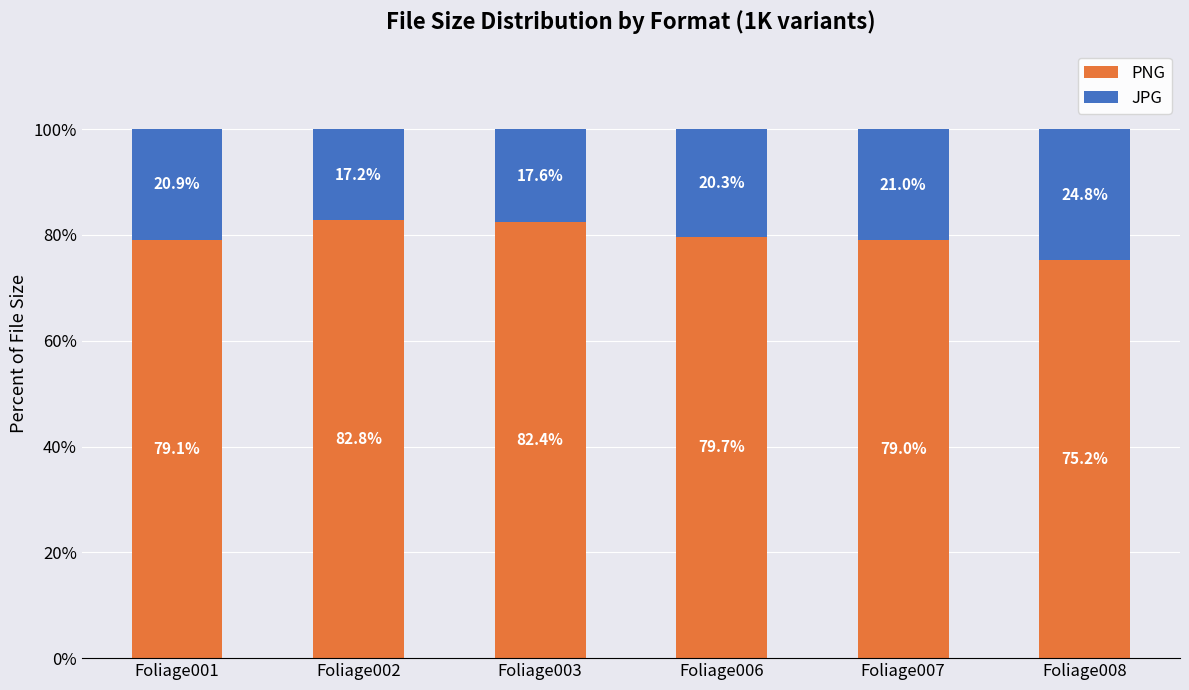

What is the difference between the maximum and minimum values in the PNG series?

7.6